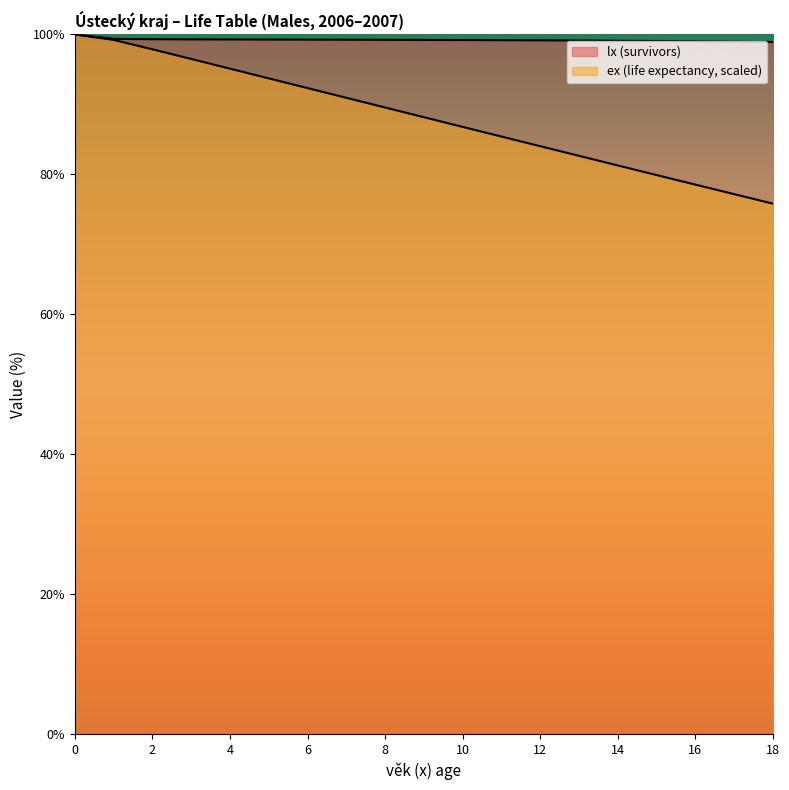

What is the value of the lx point at the 18th from the left?

99.0